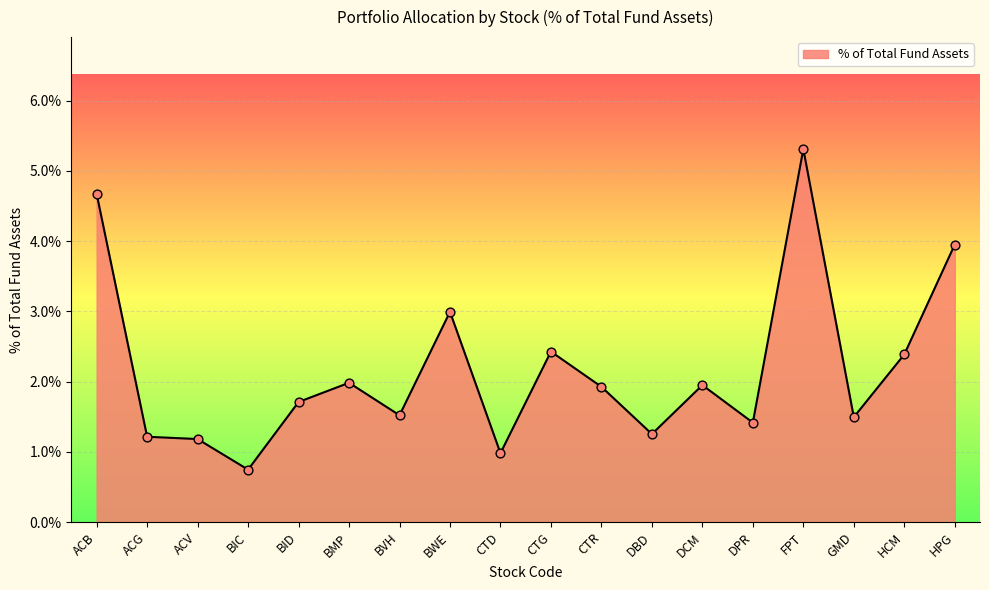

Between CTG and BID, which is larger?

CTG